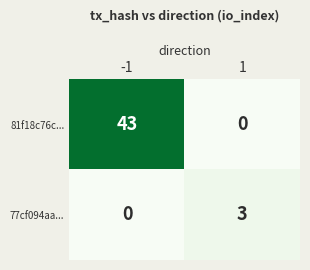

Rank the series by their average value, from highest to lowest.

81f18c76c..., 77cf094aa...